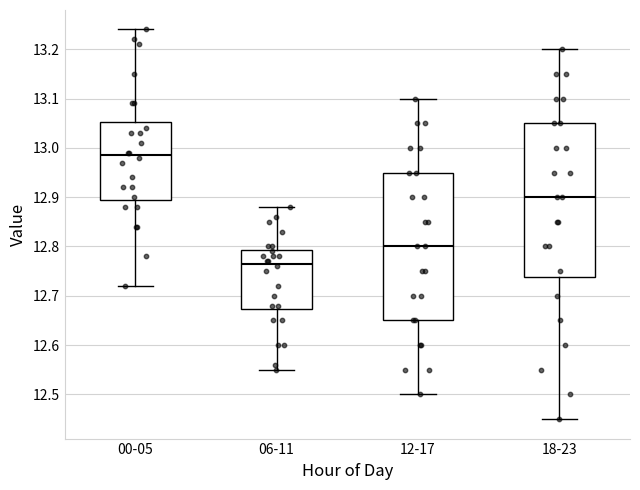

Reading left to right, transcribe this box plot: for each box, give where its median line is, the range the box spans, and where its two whiskers end, as read against the y-axis. The values are not printed on the chart, so give them approximately, as read against the axis.

00-05: median 12.99, box 12.90 to 13.05, whiskers 12.72 to 13.24
06-11: median 12.77, box 12.67 to 12.79, whiskers 12.55 to 12.88
12-17: median 12.80, box 12.65 to 12.95, whiskers 12.50 to 13.10
18-23: median 12.90, box 12.74 to 13.05, whiskers 12.45 to 13.20